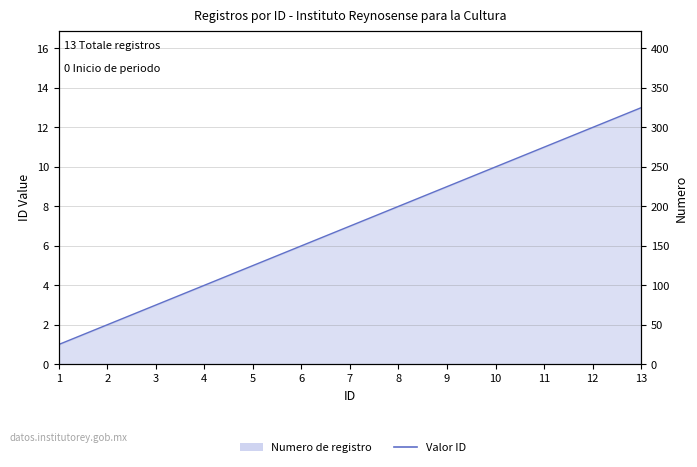

At which category does the chart reach its minimum across all series?

1